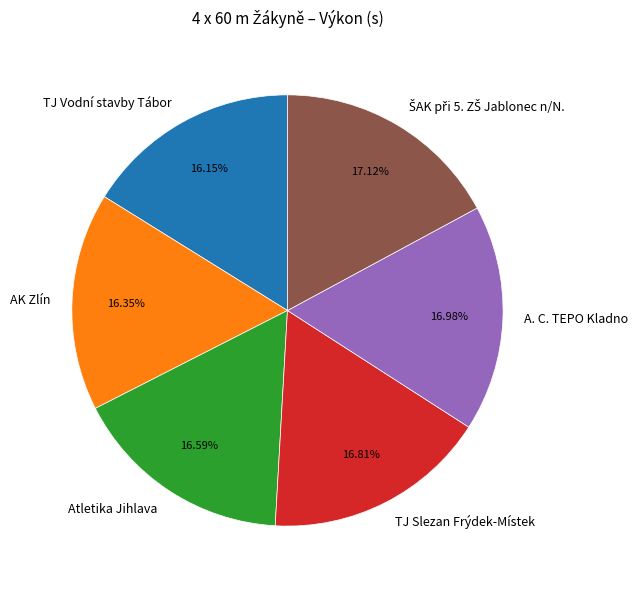

Is A. C. TEPO Kladno the majority of the pie?

No